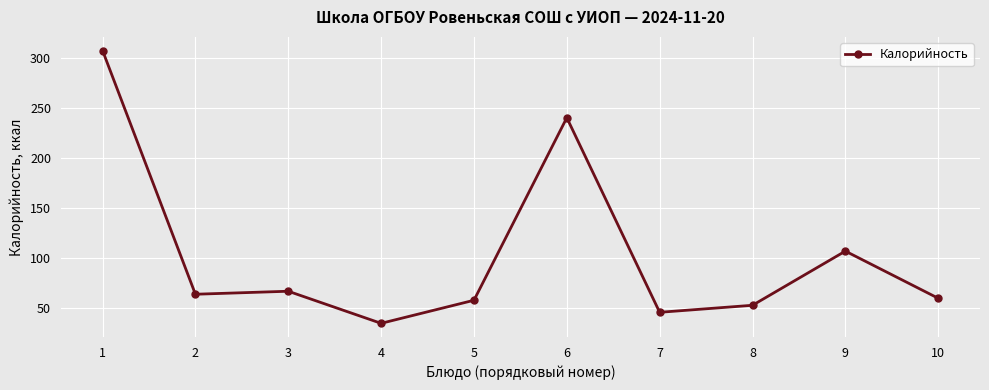

What is the change in value from 2 to 8?

-11